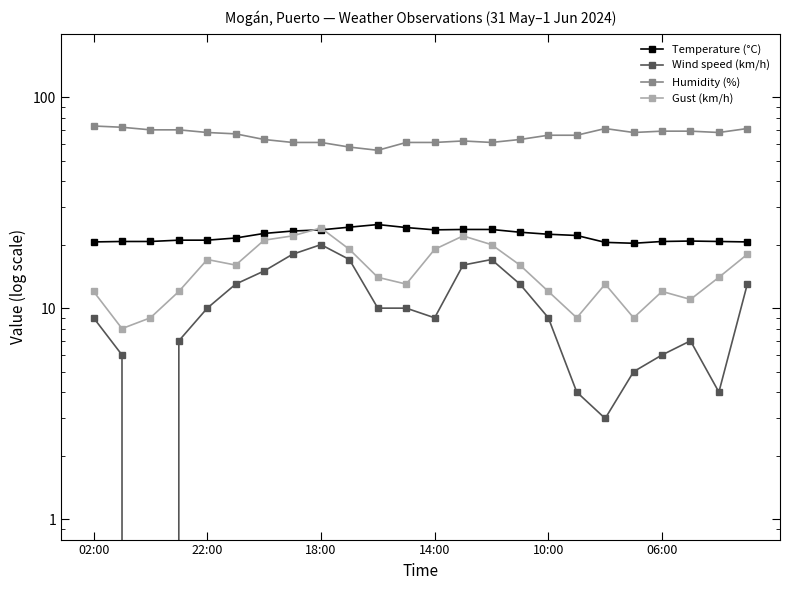

What is the spread (max minus min) of values at 7?

43.0